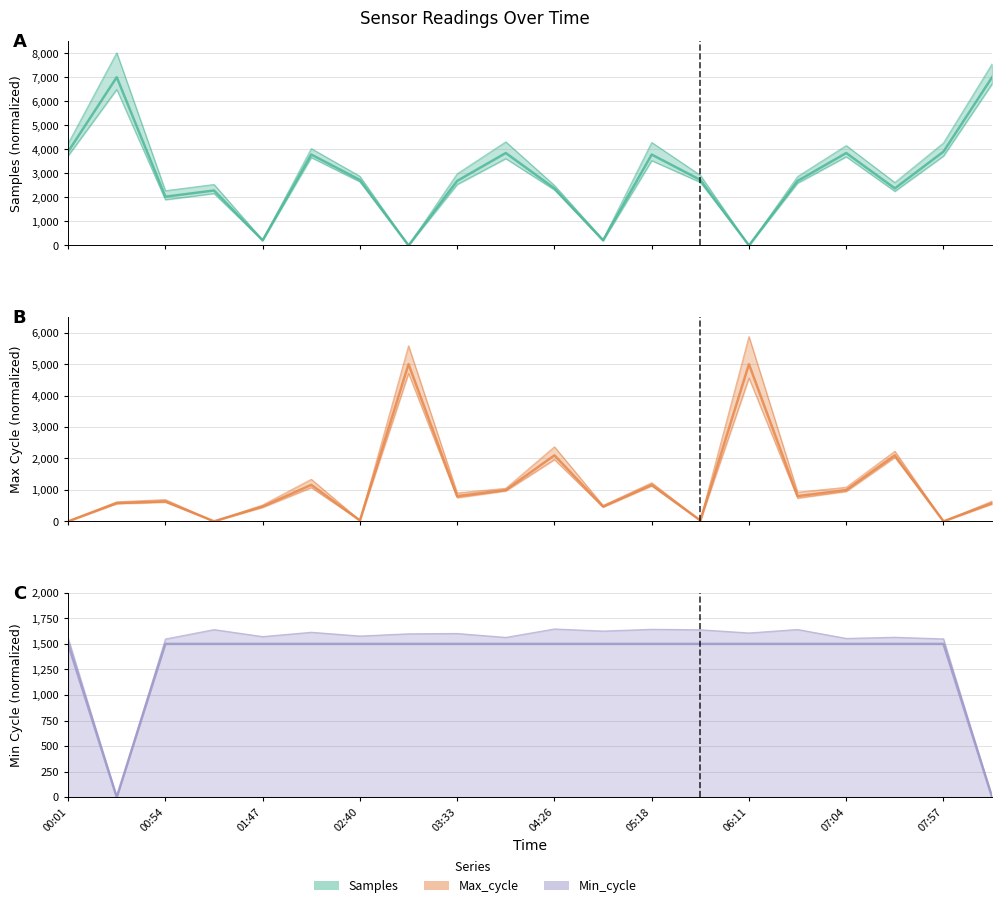

Reading left to right, list all the values displayed in this chart.

Samples: 3903.2	7000.0	2029.5	2287.0	214.3	3782.4	2726.0	0.0	2685.9	3846.3	2375.9	214.3	3782.4	2726.0	0.0	2685.9	3846.3	2375.9	3903.2	7000.0
Max_cycle: 0.0	580.1	635.4	0.0	469.6	1160.2	27.6	5000.0	801.1	994.5	2099.4	469.6	1160.2	27.6	5000.0	801.1	994.5	2099.4	0.0	580.1
Min_cycle: 1500.0	0.0	1500.0	1500.0	1500.0	1500.0	1500.0	1500.0	1500.0	1500.0	1500.0	1500.0	1500.0	1500.0	1500.0	1500.0	1500.0	1500.0	1500.0	0.0